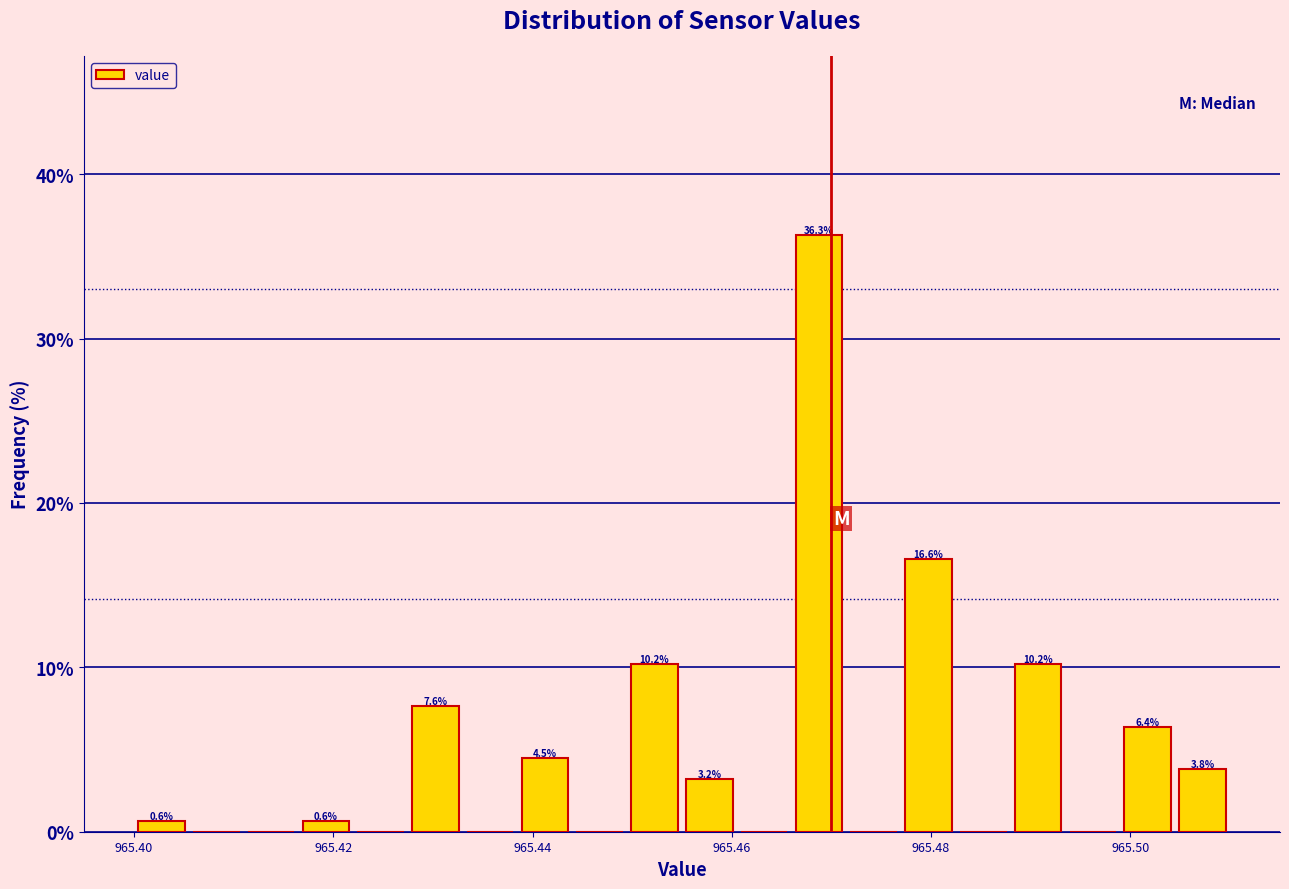

Around what value on the x-axis is the tallest bar? Give the approximate position of its centre, as read against the axis.

965.468